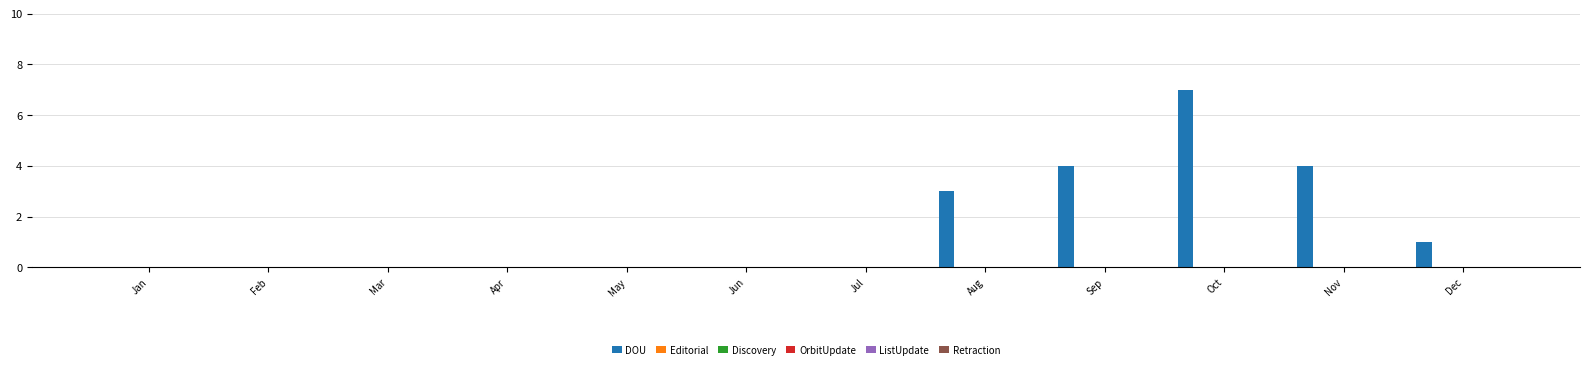

What is the maximum value shown in the chart?

7